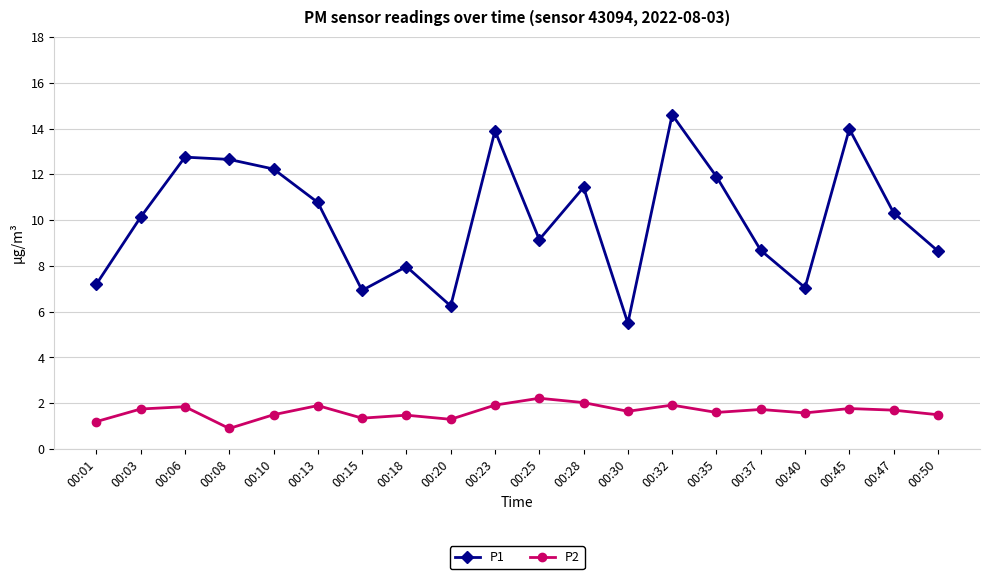

What is the difference between the maximum and minimum values in the P1 series?

9.1